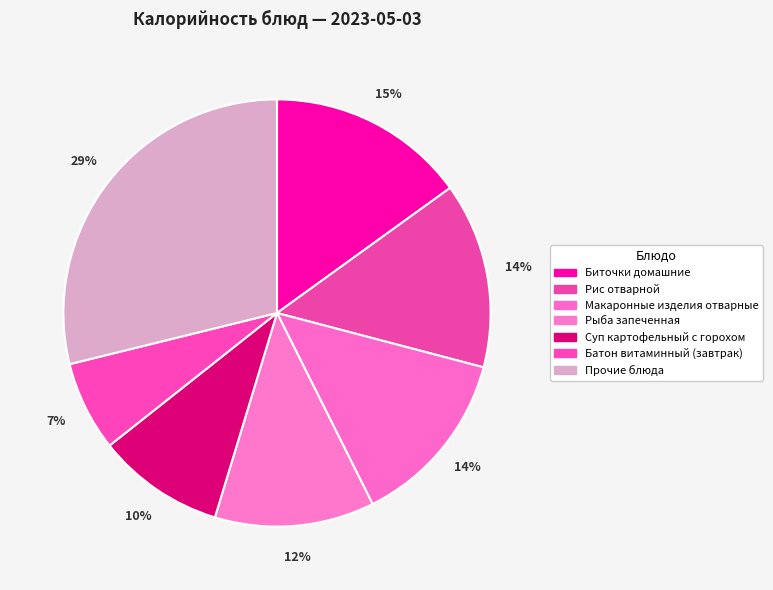

How many slices are in this pie chart?

7